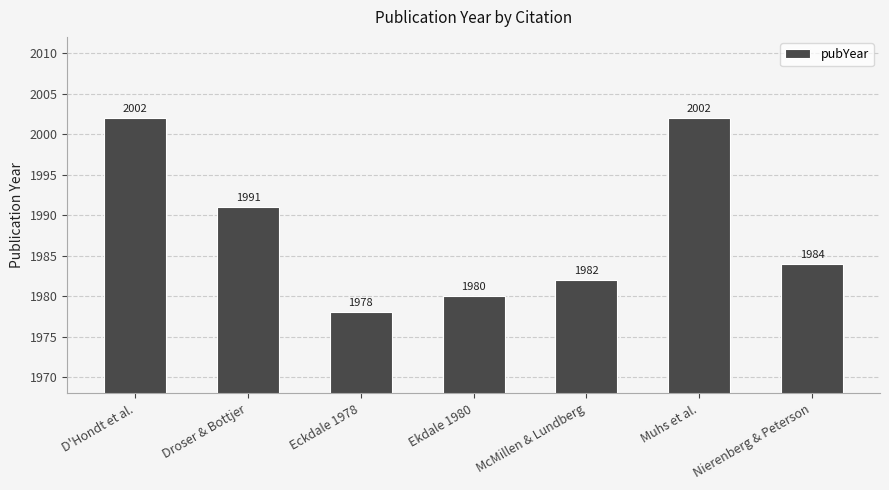

What is the label of the 5th bar from the right?

Eckdale 1978